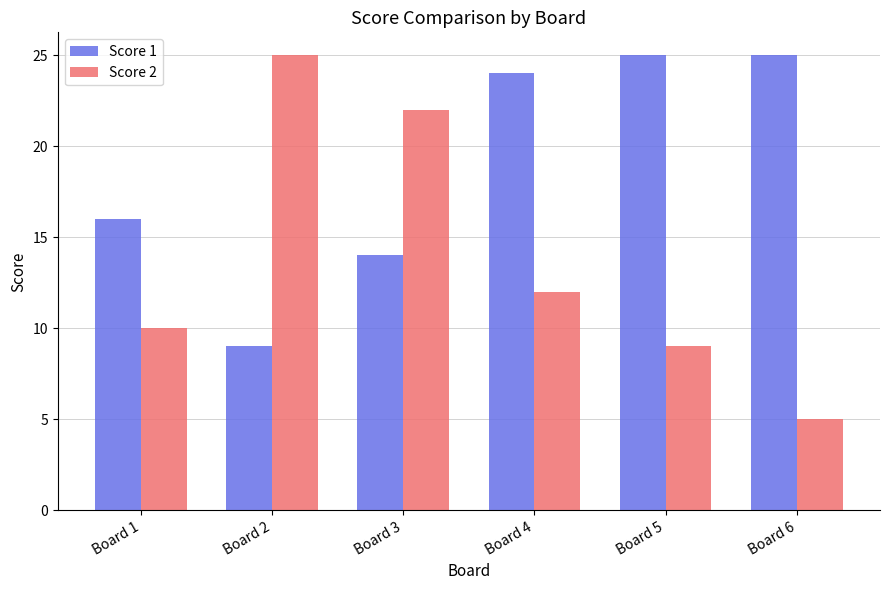

Which series has the largest range (max minus min)?

Score 2